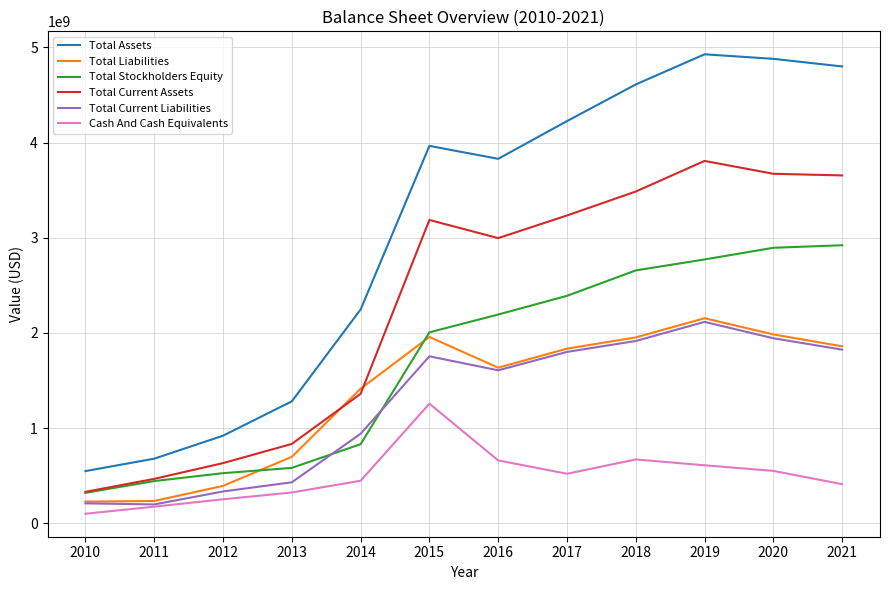

How many distinct data groups are displayed?

6